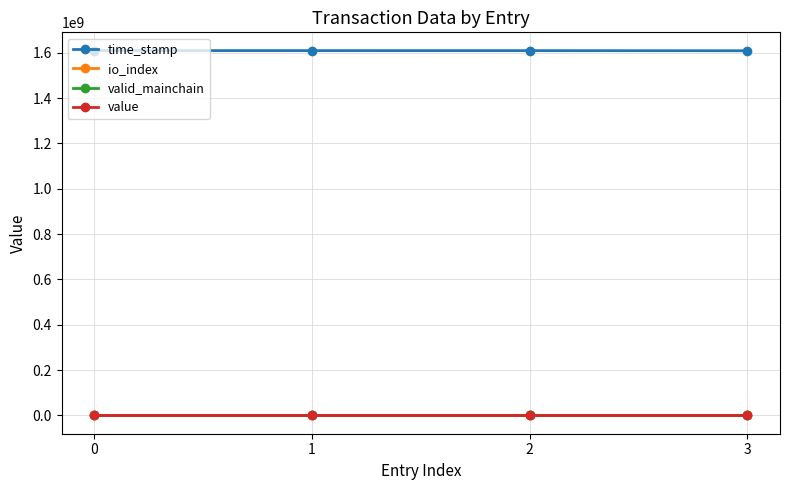

True or false: io_index has a value of 11.0 at 0.

True